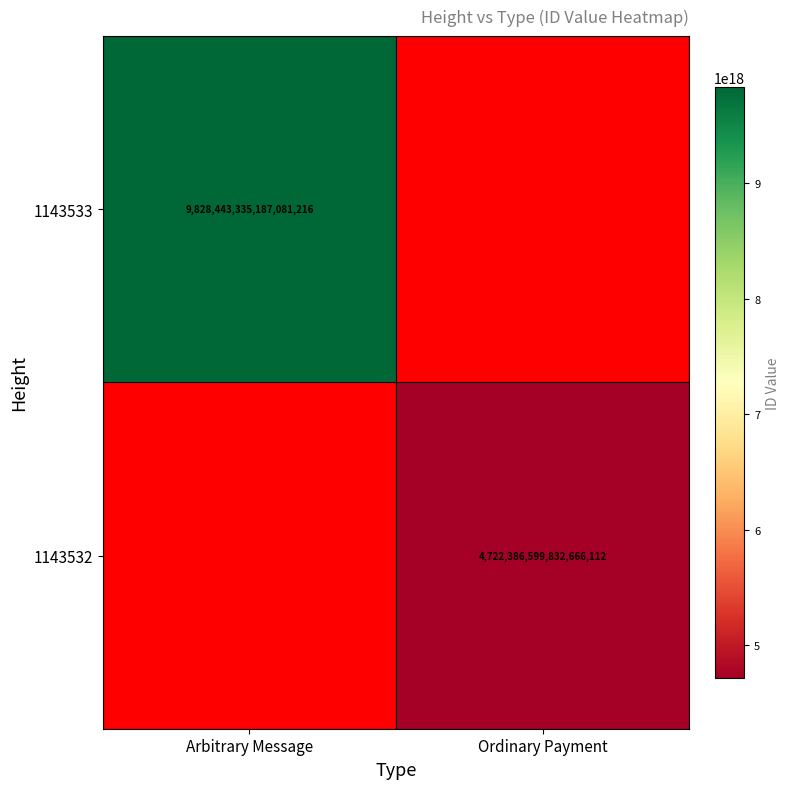

Is the value of 1143533 at Arbitrary Message greater than the value of 1143532 at Ordinary Payment?

Yes